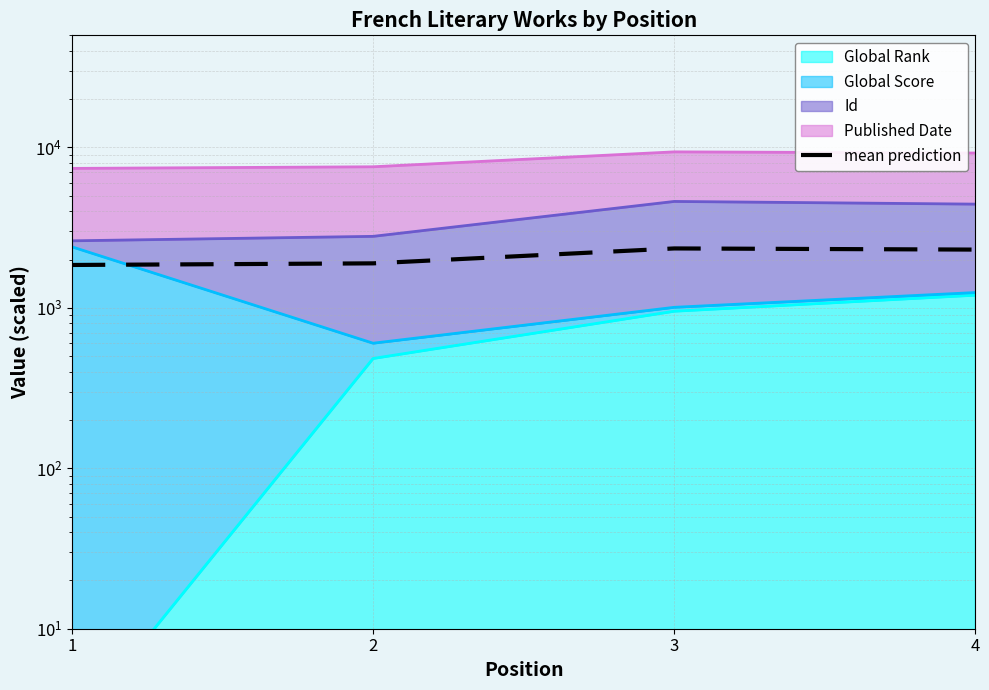

Reading left to right, what are all the values shown in this chart?

1851.5	1894.8	2347.0	2308.5